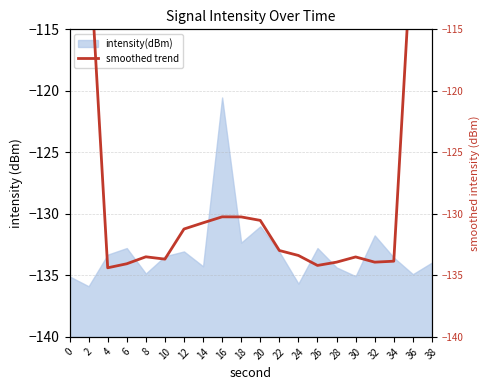

At which label is intensity(dBm) closest to -128?

20